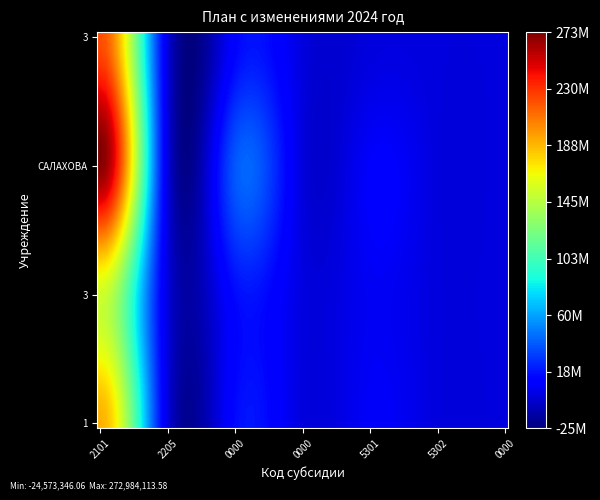

Reading left to right, what are all the values shown in this chart?

МБОУ ЛИЦЕЙ № 1: 2400012101=190665303.9	2400012205=700050.0	2400010000=14813483.7	2521000000=240000.0	2522005301=7499519.0	2524005302=156240.0	2513000000=201770.5
МБОУ ЛИЦЕЙ № 3: 2400012101=154702622.4	2400012205=586965.0	2400010000=15288362.8	2521000000=960000.0	2522005301=6093359.0	2524005302=156240.0	2513000000=497978.5
МБОУ ГИМНАЗИЯ САЛАХОВА: 2400012101=271371724.9	2400012205=1344096.0	2400010000=38109885.1	2521000000=240000.0	2522005301=8384879.0	2524005302=156240.0	2513000000=300506.4
МБОУ СОШ № 3: 2400012101=221611424.4	2400012205=926220.0	2400010000=12035713.7	2521000000=480000.0	2522005301=0.0	2524005302=0.0	2513000000=0.0